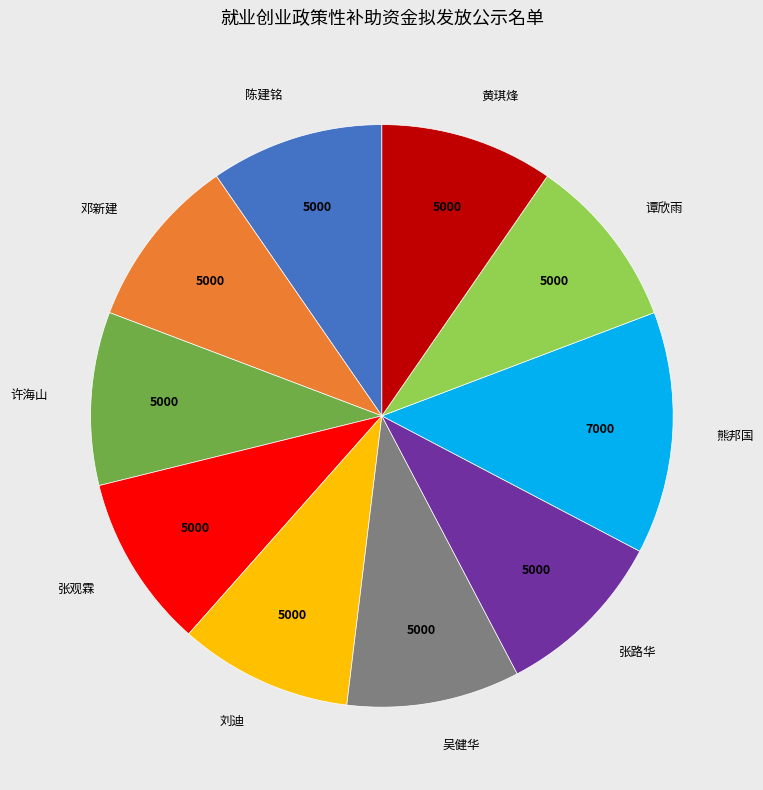

What is the largest slice in the pie chart?

熊邦国